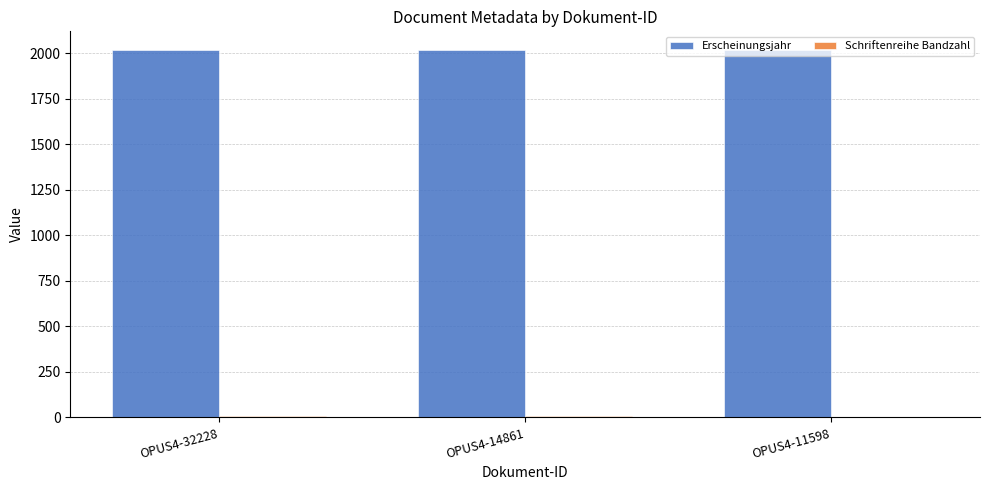

Are the bars grouped side by side (vs. stacked)?

Yes